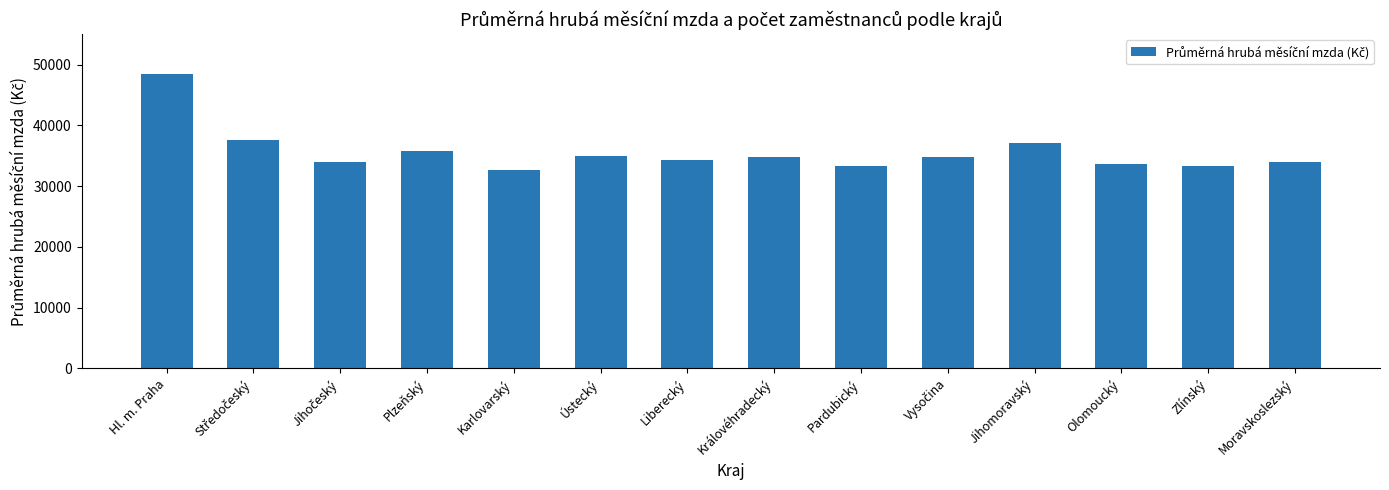

Is it true that the value at Liberecký is 59882?

False